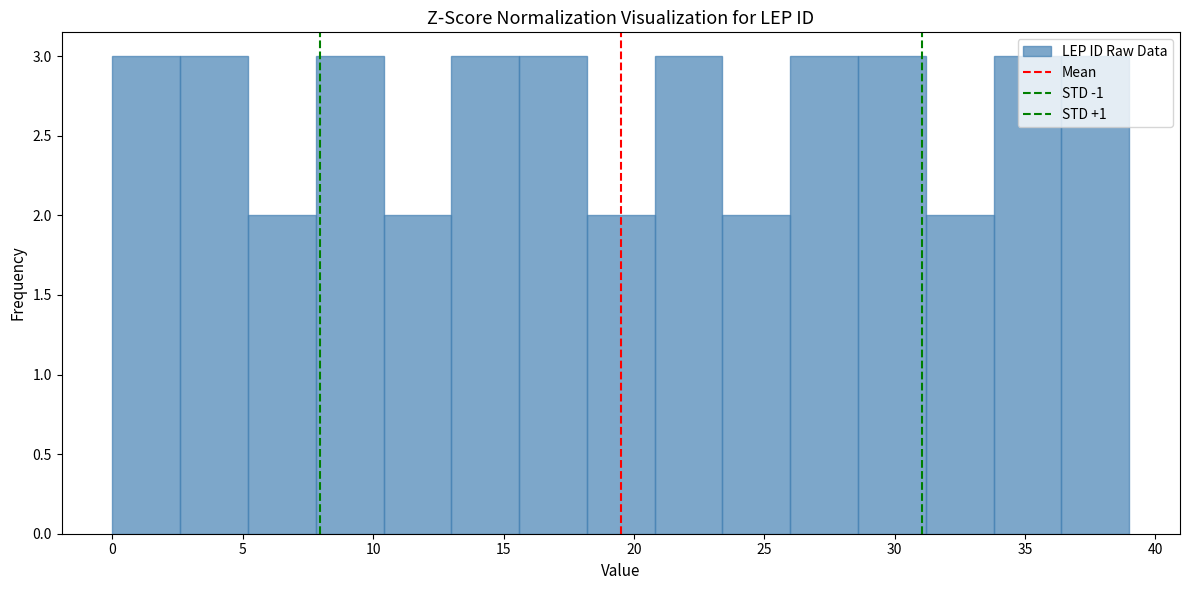

Reading left to right, transcribe this chart: for each bar, give the range it covers on the x-axis and its height. Neither the bar edges nor the heights are printed on the chart, so give them approximately, as read against the axes.

0.0 to 2.6: 3
2.6 to 5.2: 3
5.2 to 7.8: 2
7.8 to 10.4: 3
10.4 to 13.0: 2
13.0 to 15.6: 3
15.6 to 18.2: 3
18.2 to 20.8: 2
20.8 to 23.4: 3
23.4 to 26.0: 2
26.0 to 28.6: 3
28.6 to 31.2: 3
31.2 to 33.8: 2
33.8 to 36.4: 3
36.4 to 39.0: 3